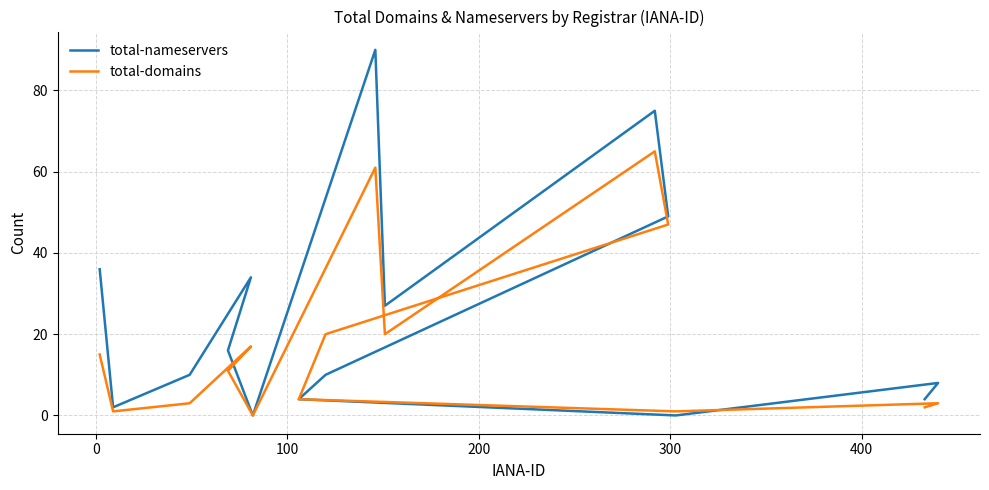

What position from the right is 200?

12